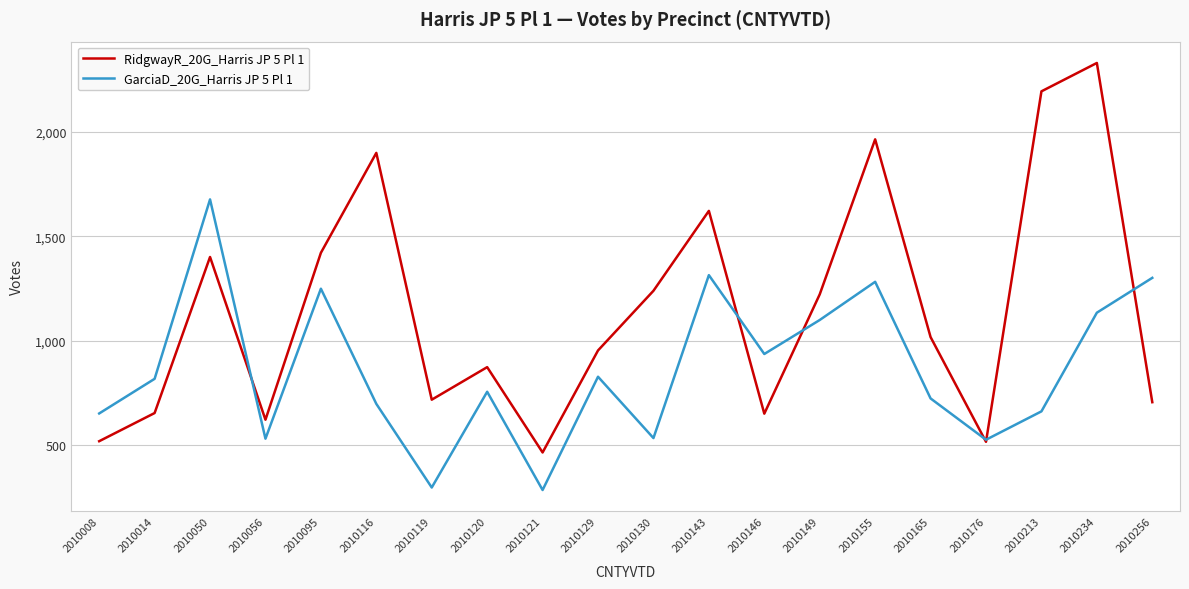

Where do RidgwayR_20G_Harris JP 5 Pl 1 and GarciaD_20G_Harris JP 5 Pl 1 first cross each other?

2010050 and 2010056